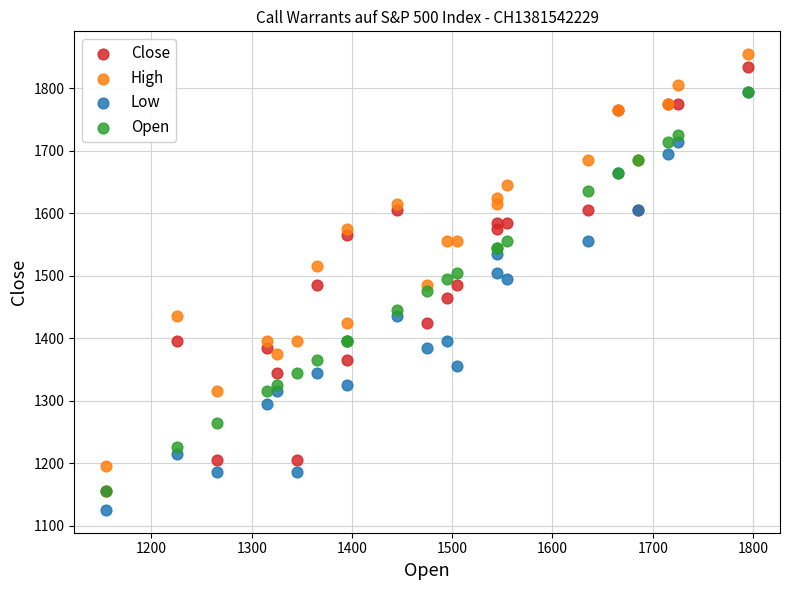

Which series contains the lowest Y value?

Low